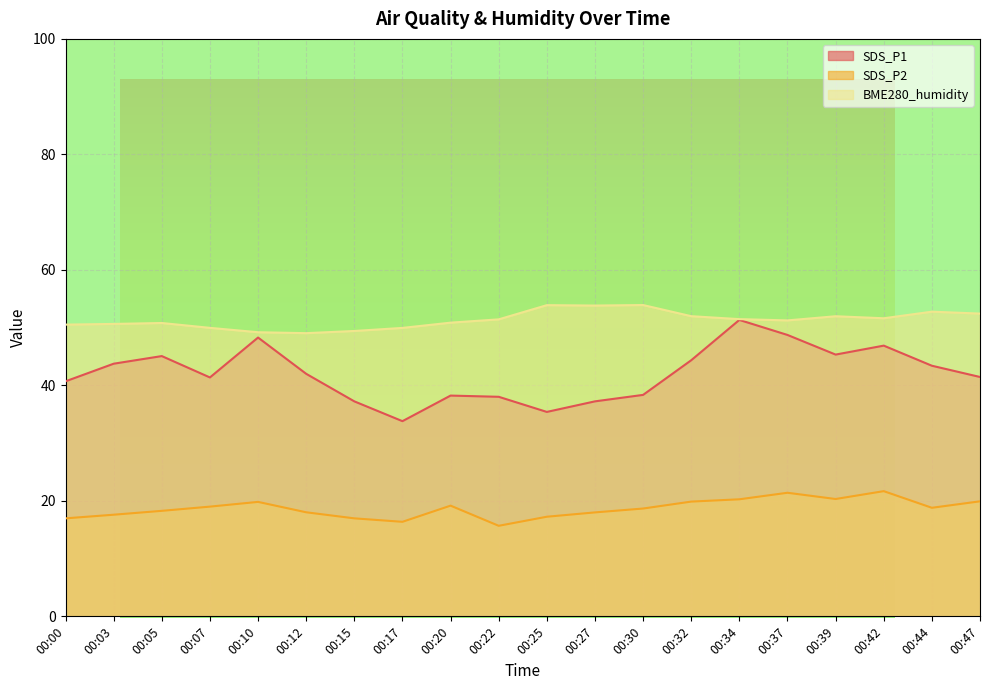

List the series in order of their peak value, lowest first.

SDS_P2, SDS_P1, BME280_humidity